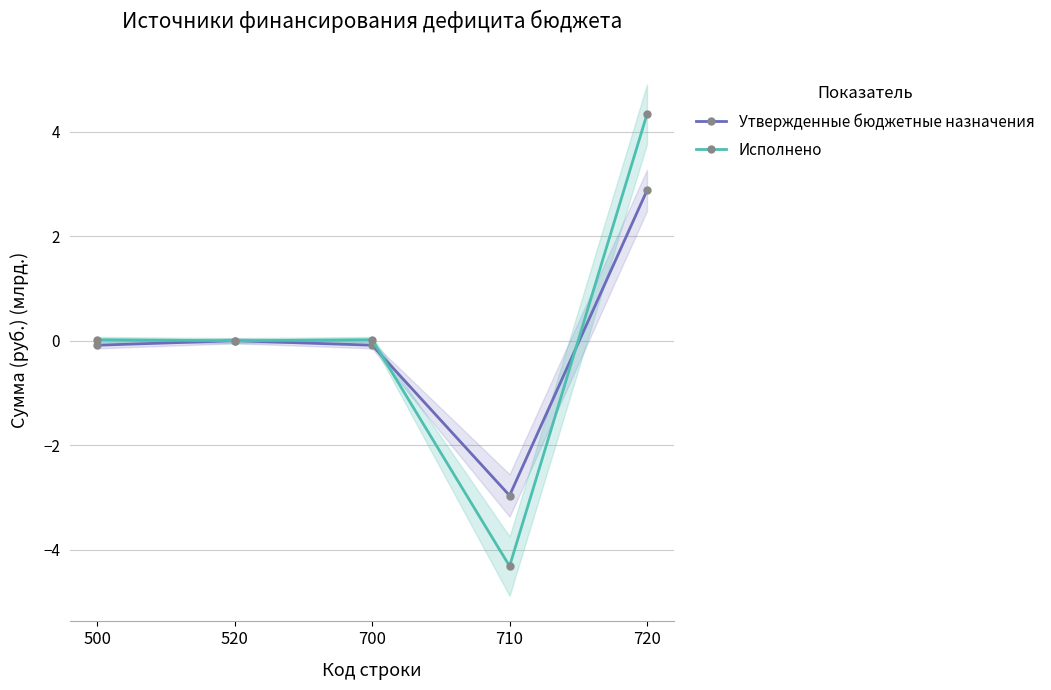

Which category has the highest value across all series?

720